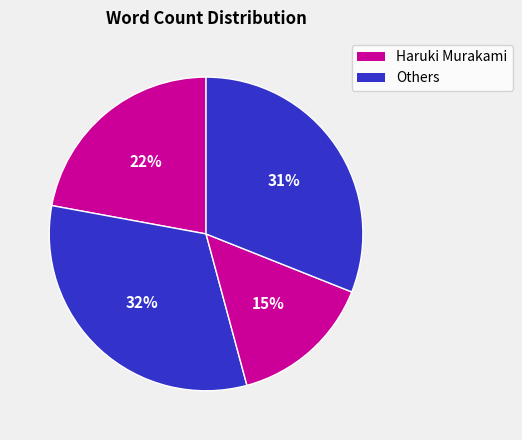

Count the number of slices in the pie.

4